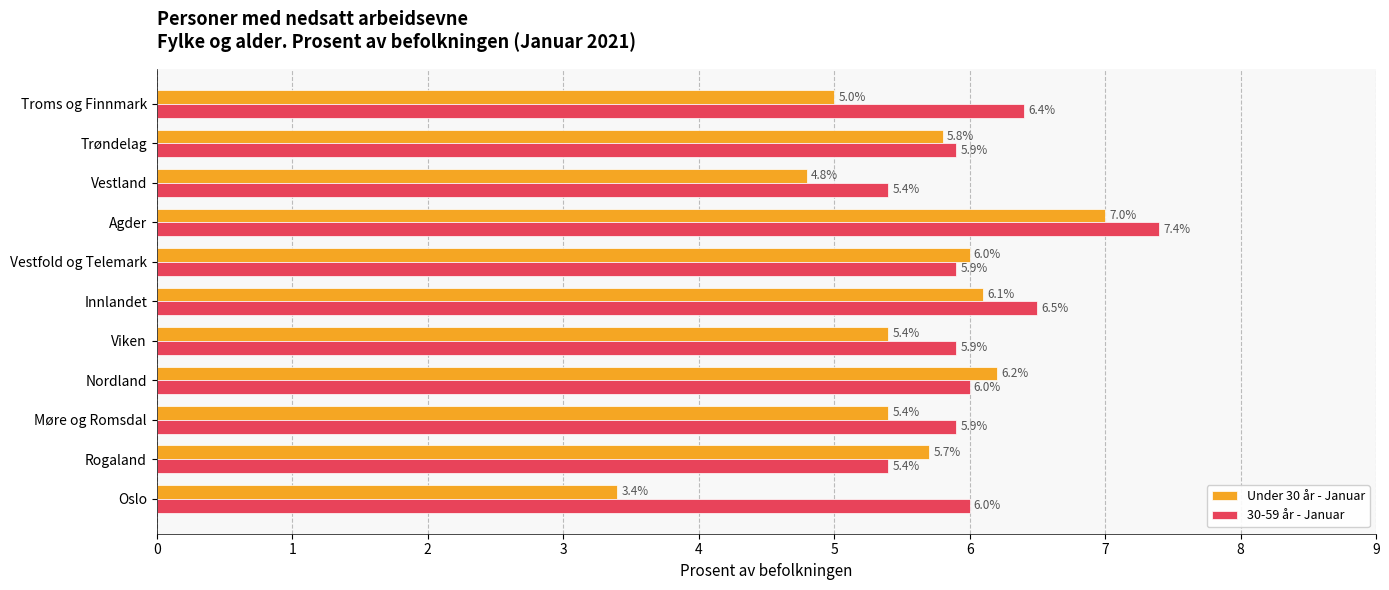

What is the minimum value for 30-59 år - Januar?

5.4